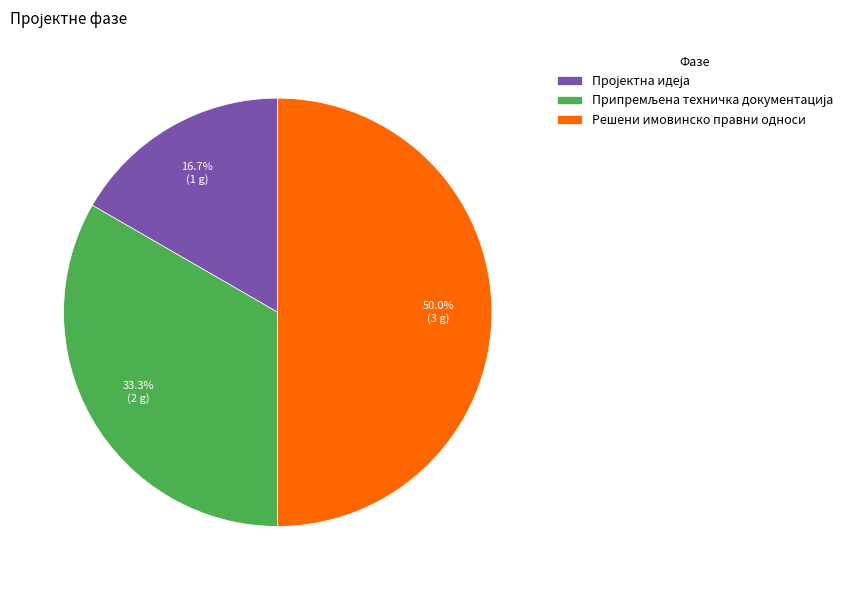

To the nearest percent, what is the difference between the largest and smallest slice percentages?

33%